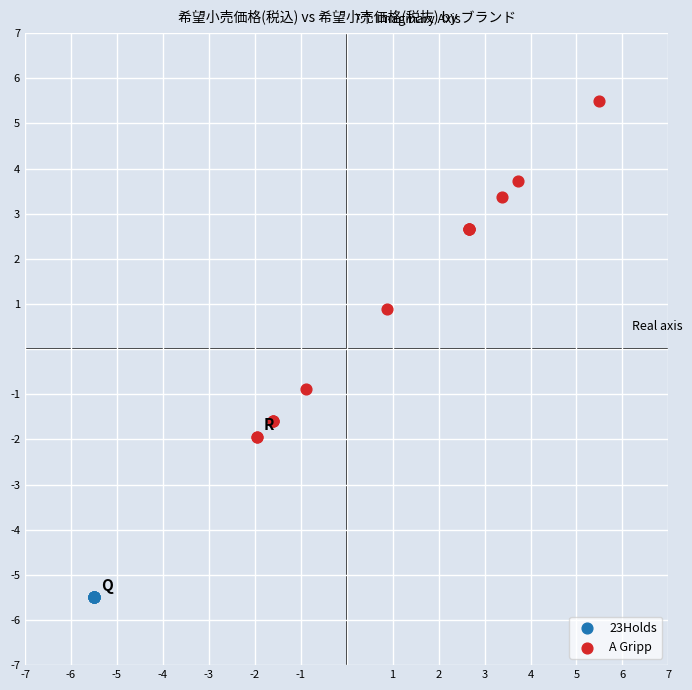

Which series contains the lowest Y value?

23Holds